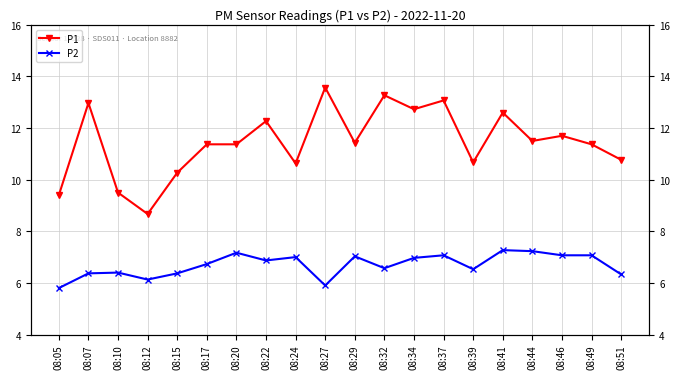

Which has a higher value, 08:44 or 08:37?

08:37